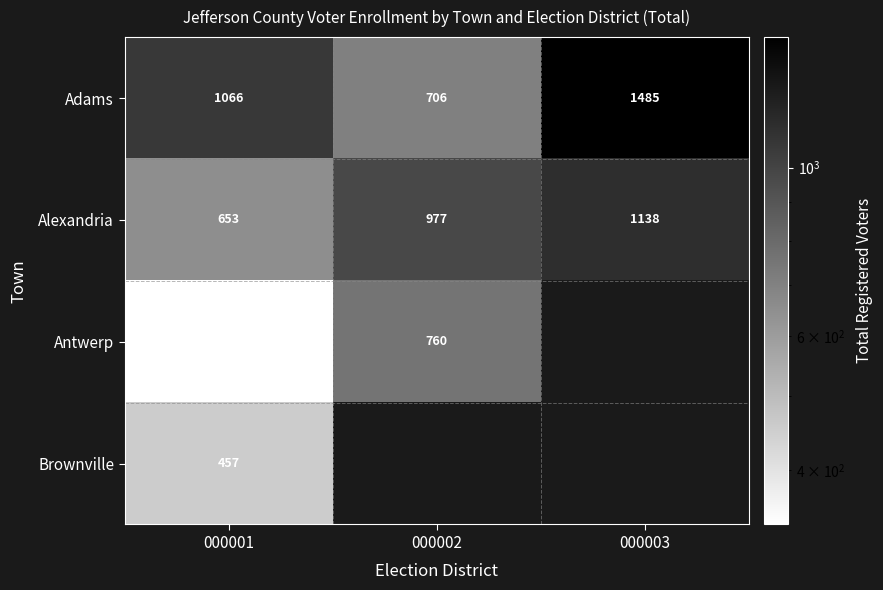

How many Adams values are between 706 and 1485?

3